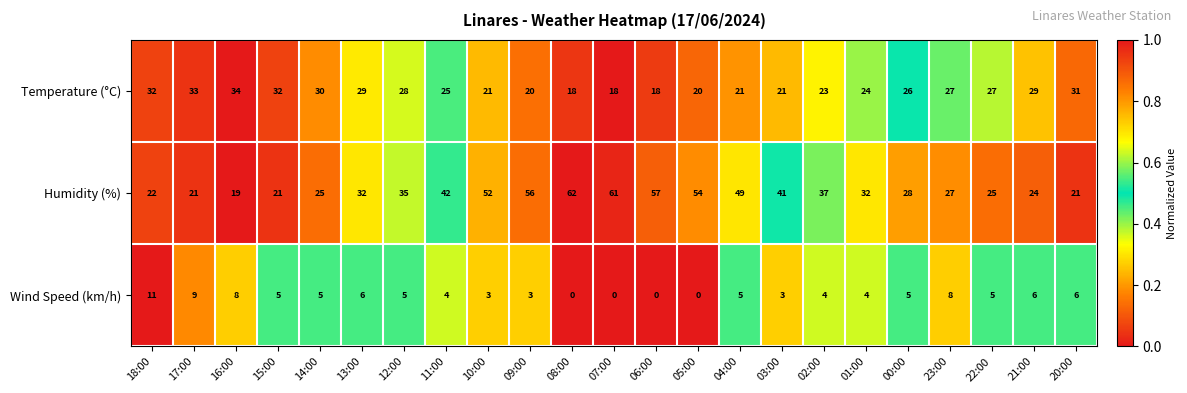

At 15:00, list the series in order from smallest to largest.

Wind Speed (km/h), Humidity (%), Temperature (°C)